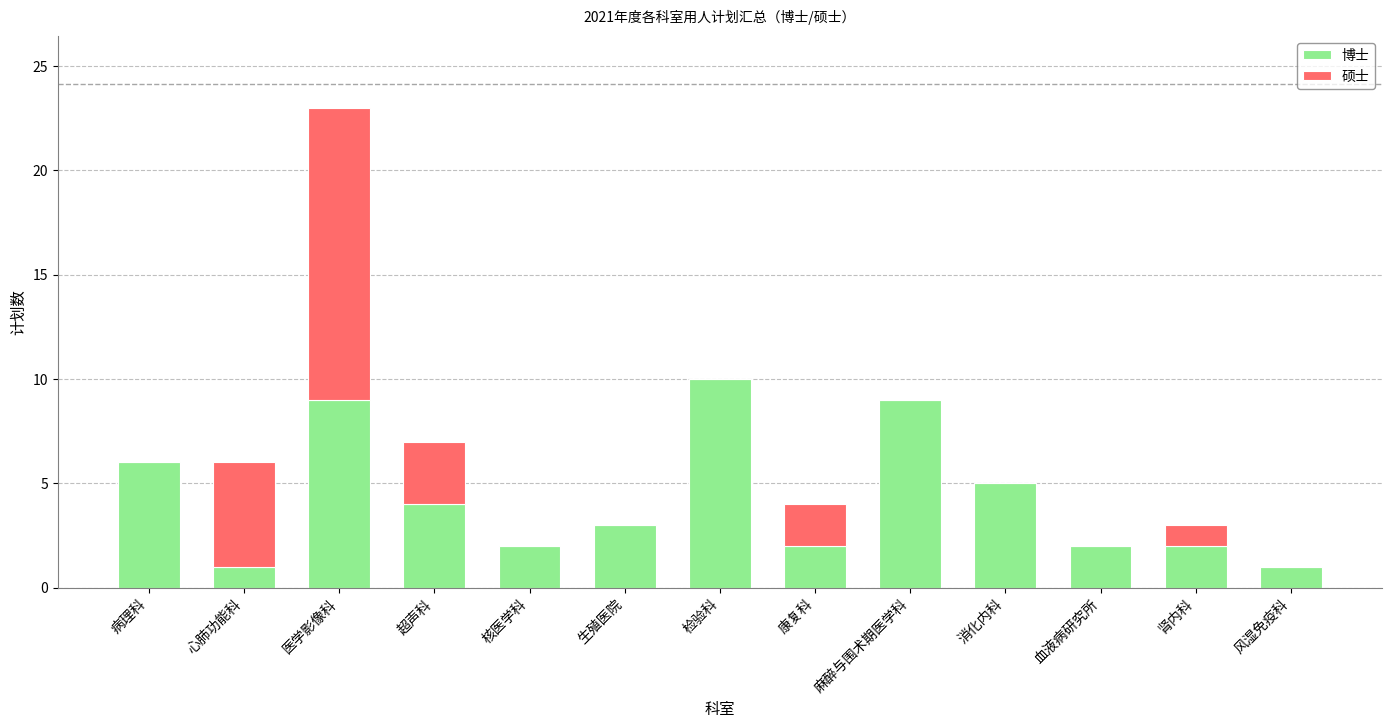

At which label is 博士 closest to 5?

消化内科